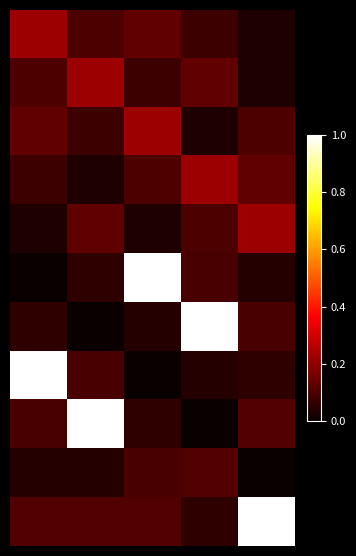

How many distinct data groups are displayed?

11